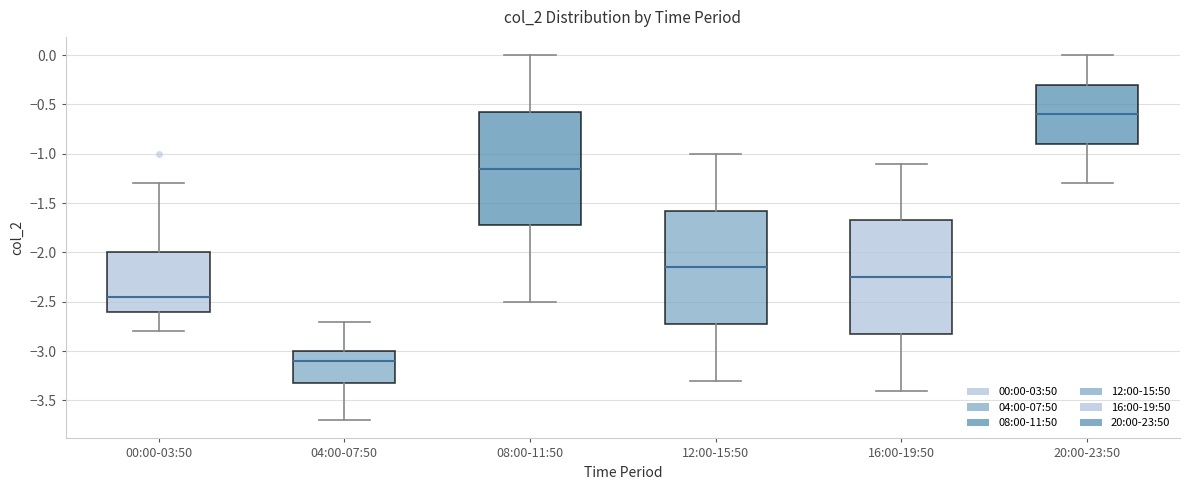

Reading left to right, transcribe this box plot: for each box, give where its median line is, the range the box spans, and where its two whiskers end, as read against the y-axis. The values are not printed on the chart, so give them approximately, as read against the axis.

00:00-03:50: median -2.45, box -2.60 to -2.00, whiskers -2.80 to -1.30
04:00-07:50: median -3.10, box -3.30 to -3.00, whiskers -3.70 to -2.70
08:00-11:50: median -1.15, box -1.70 to -0.55, whiskers -2.50 to 0.00
12:00-15:50: median -2.15, box -2.70 to -1.55, whiskers -3.30 to -1.00
16:00-19:50: median -2.25, box -2.80 to -1.65, whiskers -3.40 to -1.10
20:00-23:50: median -0.60, box -0.90 to -0.30, whiskers -1.30 to 0.00